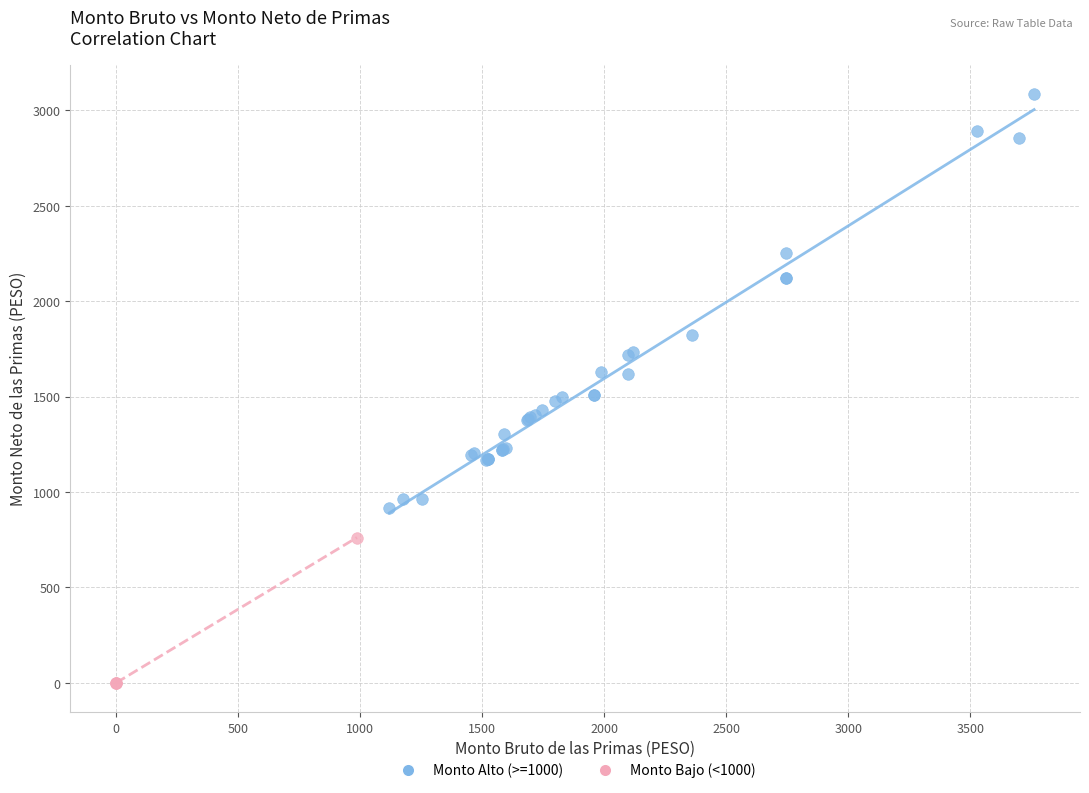

Which series has the largest Y range (max minus min)?

Monto Alto (>=1000)